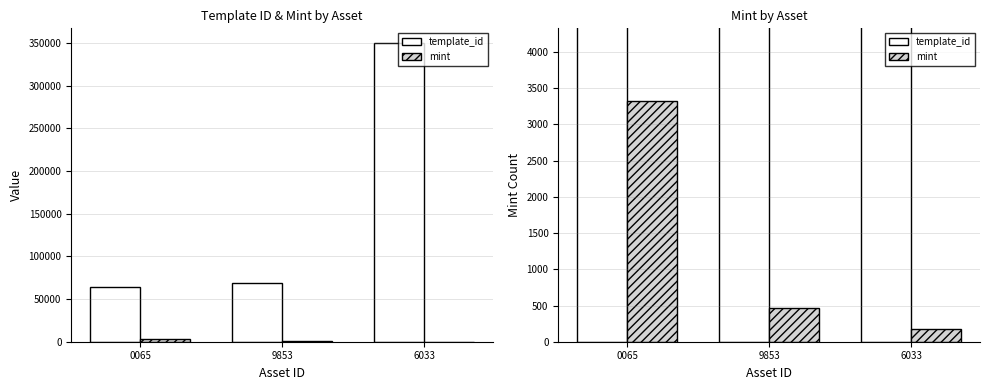

Does the chart contain stacked bars?

No